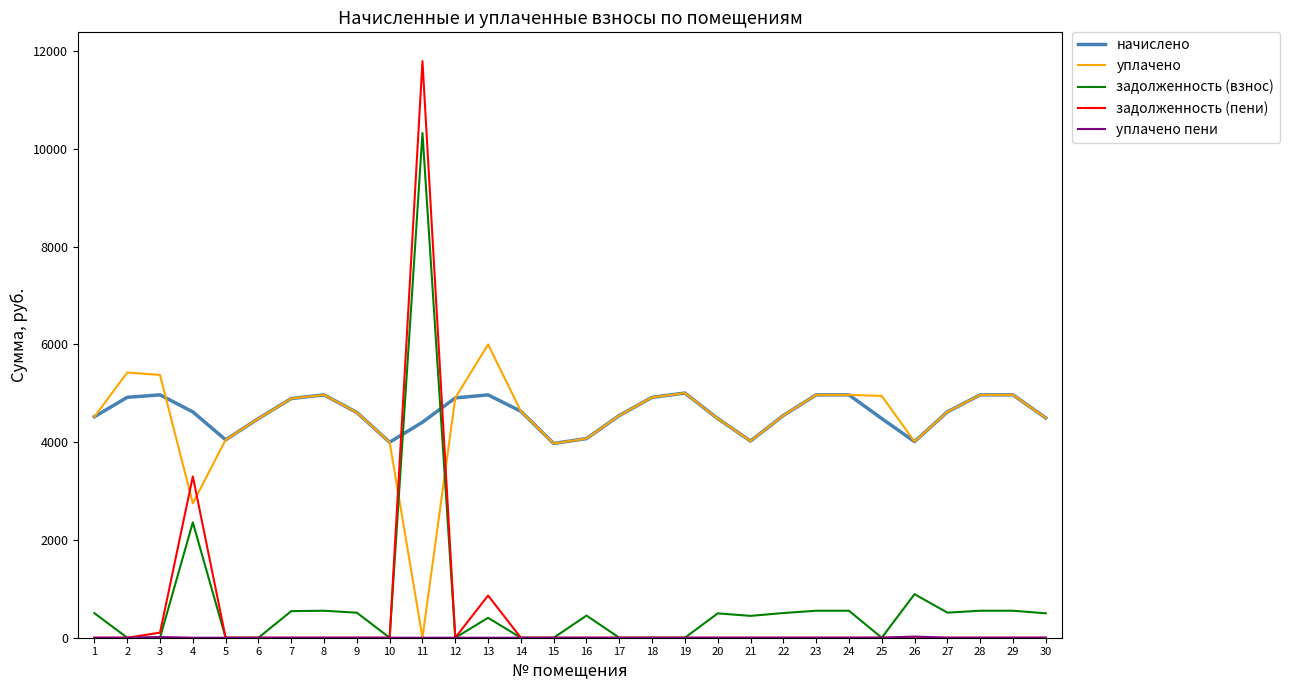

What is the difference between the highest and lowest values at 29?

4968.0